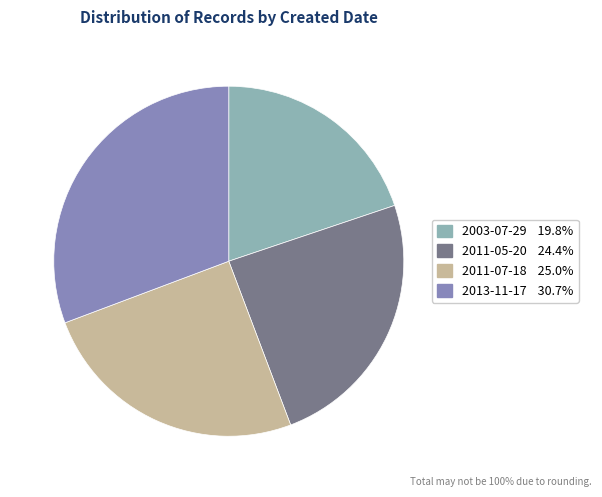

Rank the categories by value from highest to lowest.

2013-11-17, 2011-07-18, 2011-05-20, 2003-07-29